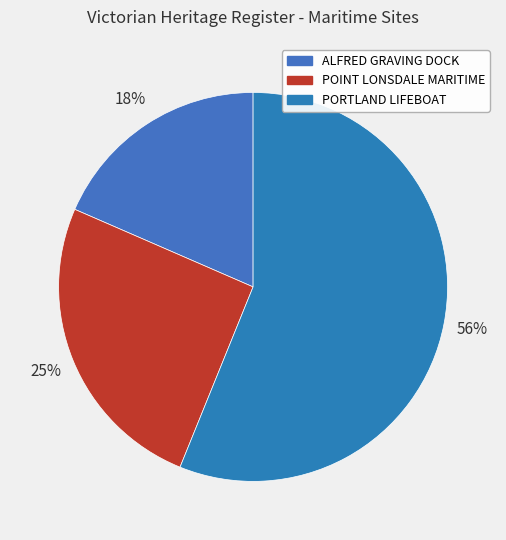

Count the number of slices in the pie.

3